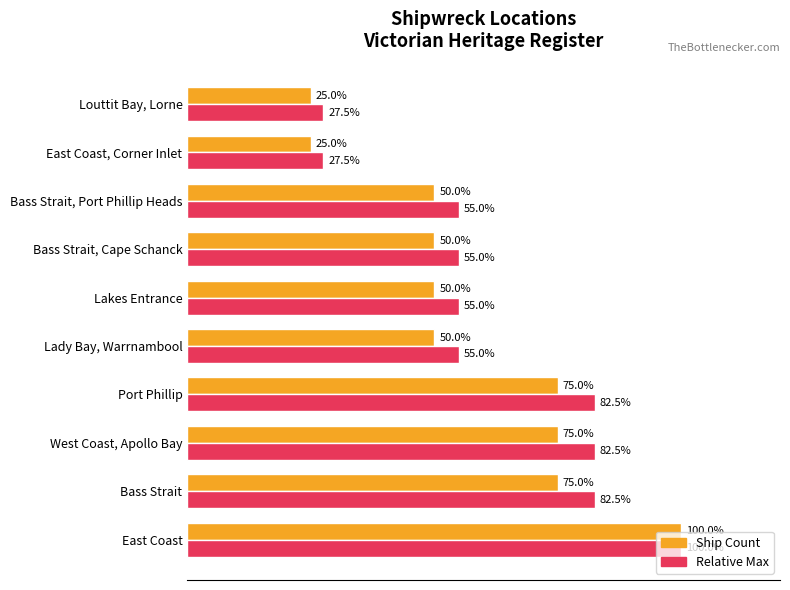

At which category is the sum across all series the highest?

East Coast